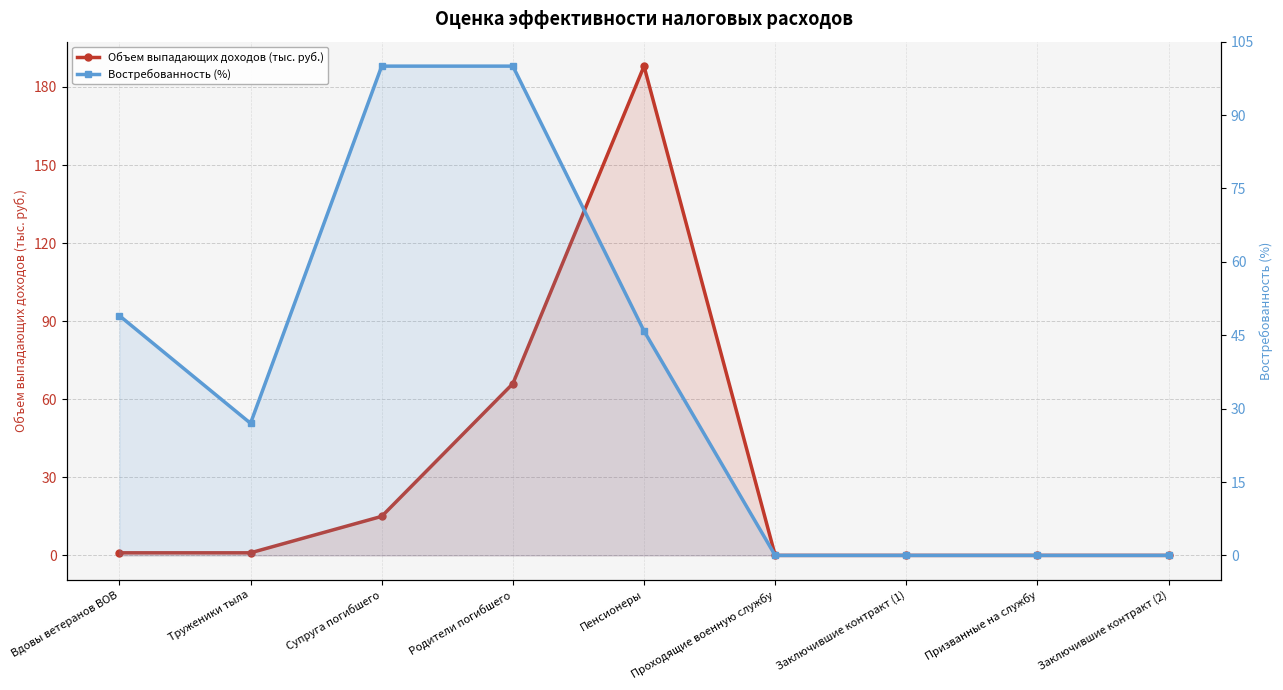

What is the sum of the Объем выпадающих доходов (тыс. руб.) values at Пенсионеры and Заключившие контракт (1)?

188.0